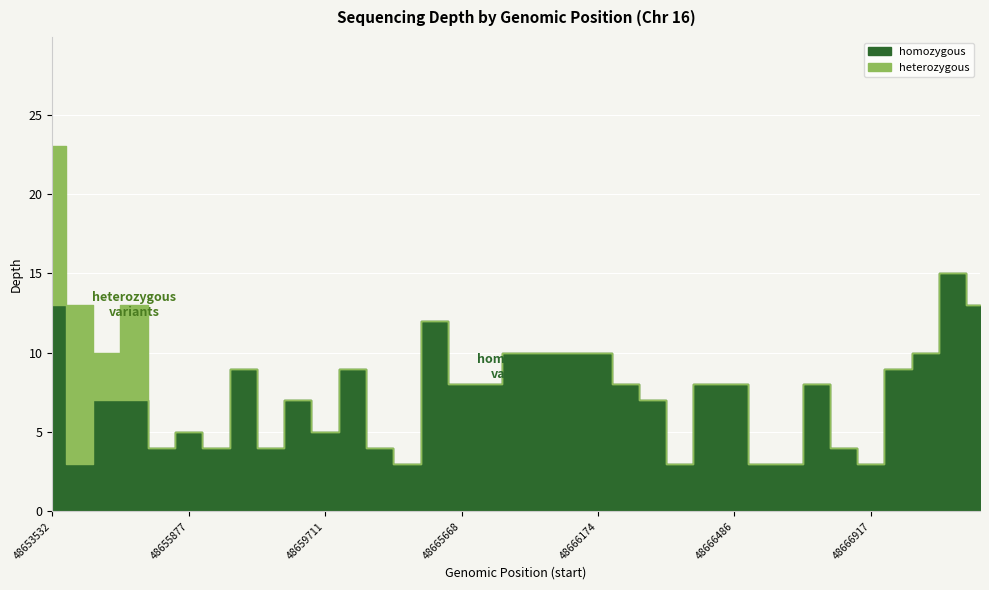

What are all the series names shown in the legend?

homozygous, heterozygous